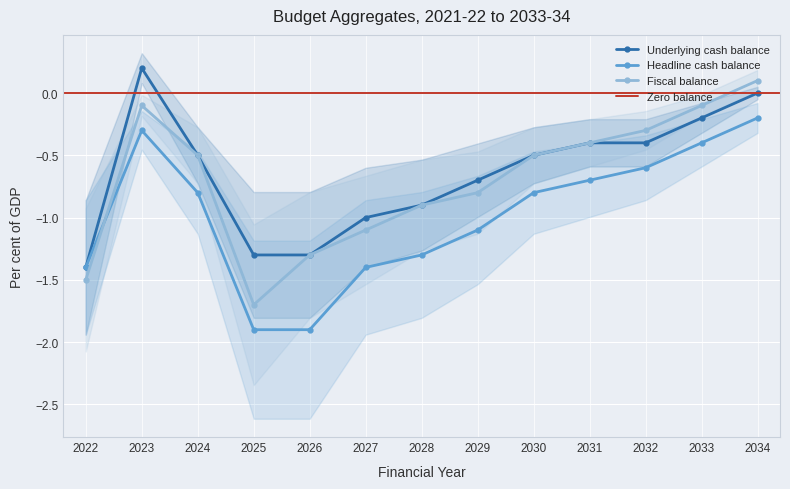

Is it true that Headline cash balance equals -0.1 at 2023?

False